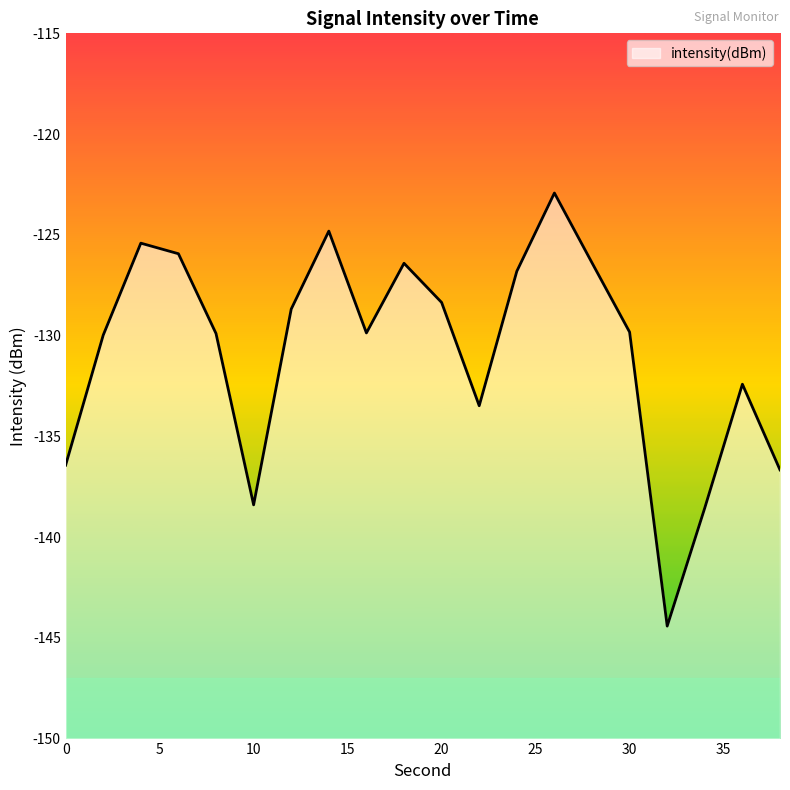

How many lines are shown in the chart?

1